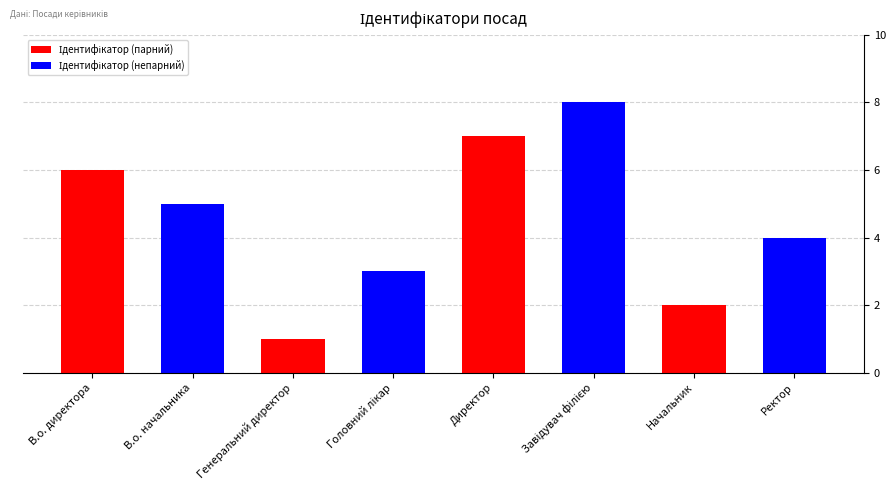

Reading left to right, list all the values displayed in this chart.

В.о. директора=6	В.о. начальника=5	Генеральний директор=1	Головний лікар=3	Директор=7	Завідувач філією=8	Начальник=2	Ректор=4